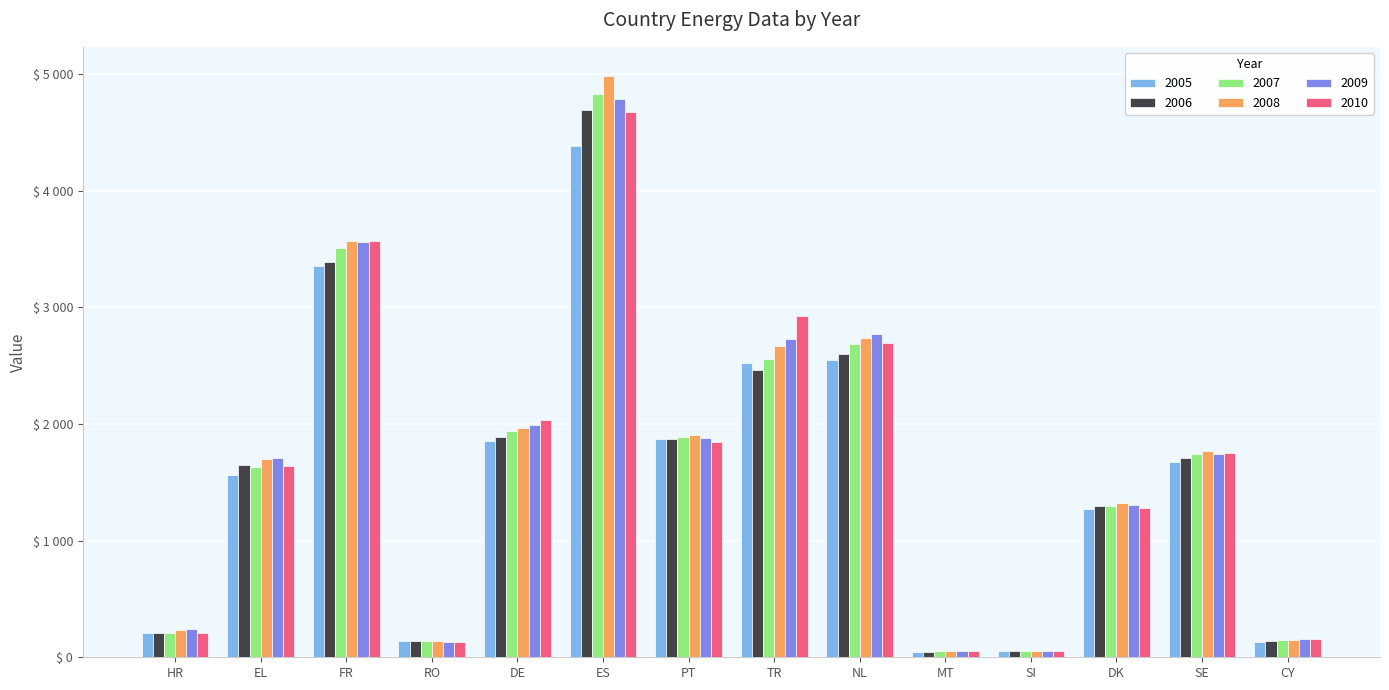

Is it true that 2007 equals 4832.1 at ES?

True